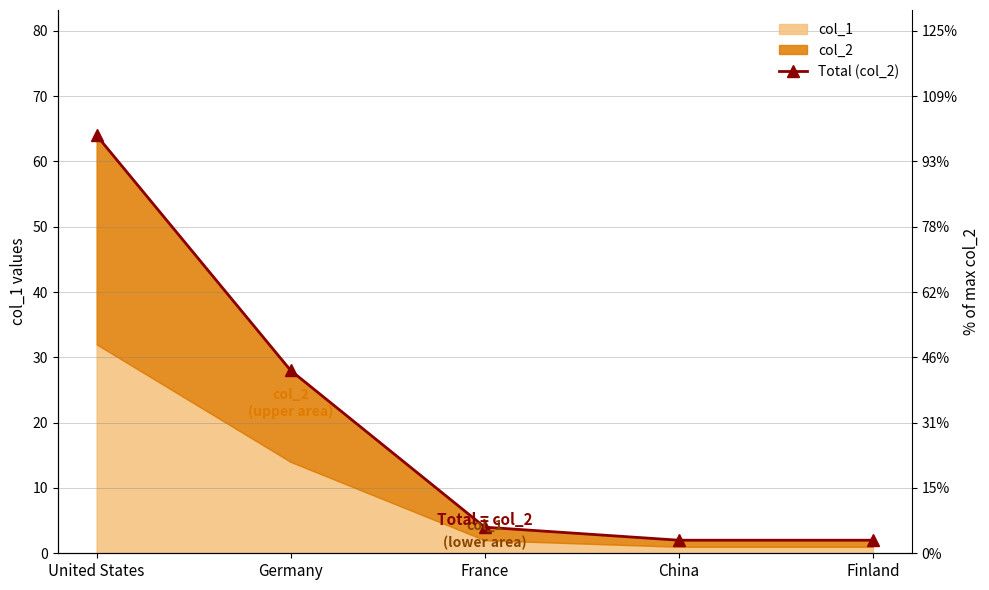

Is it true that the value at Finland is 3?

False